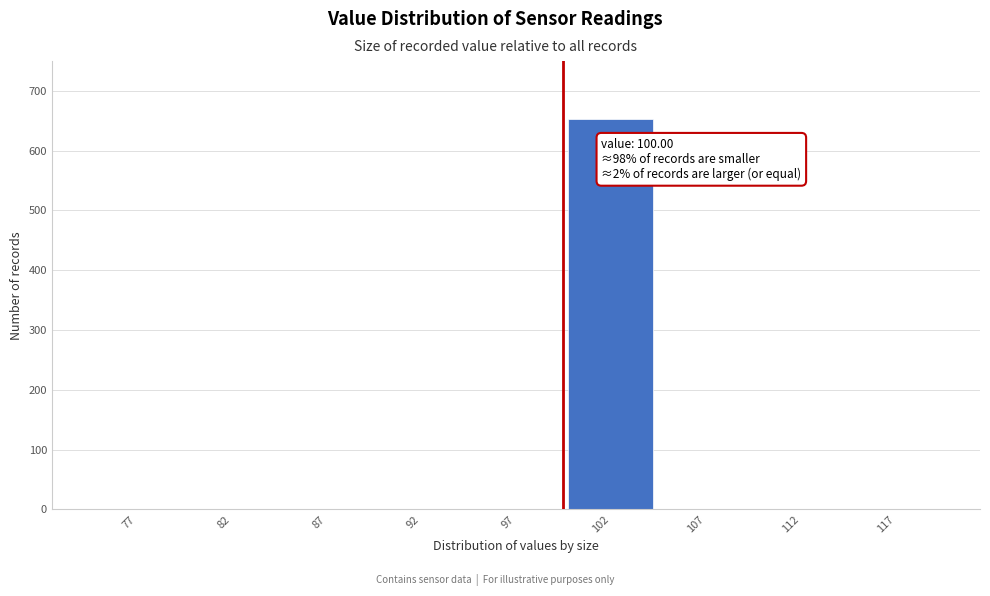

Reading left to right, extract all data points from this chart.

77=0	82=0	87=0	92=0	97=0	102=652	107=0	112=0	117=0